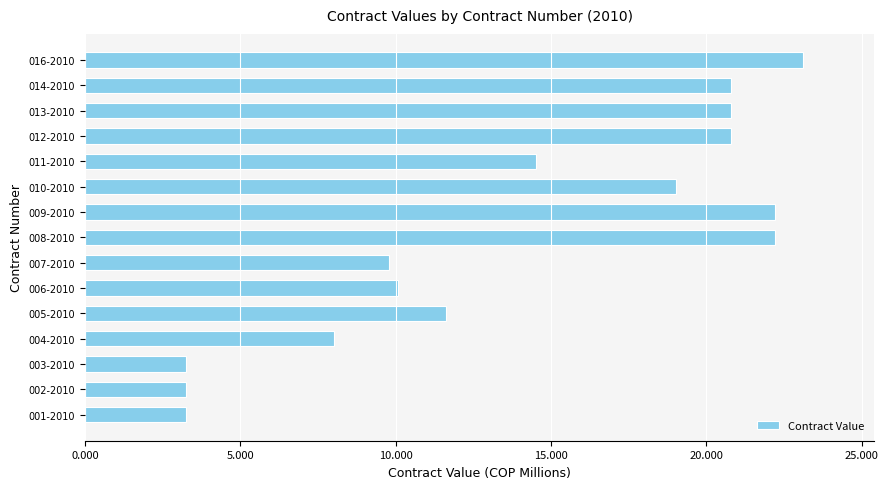

Are the bars horizontal?

Yes